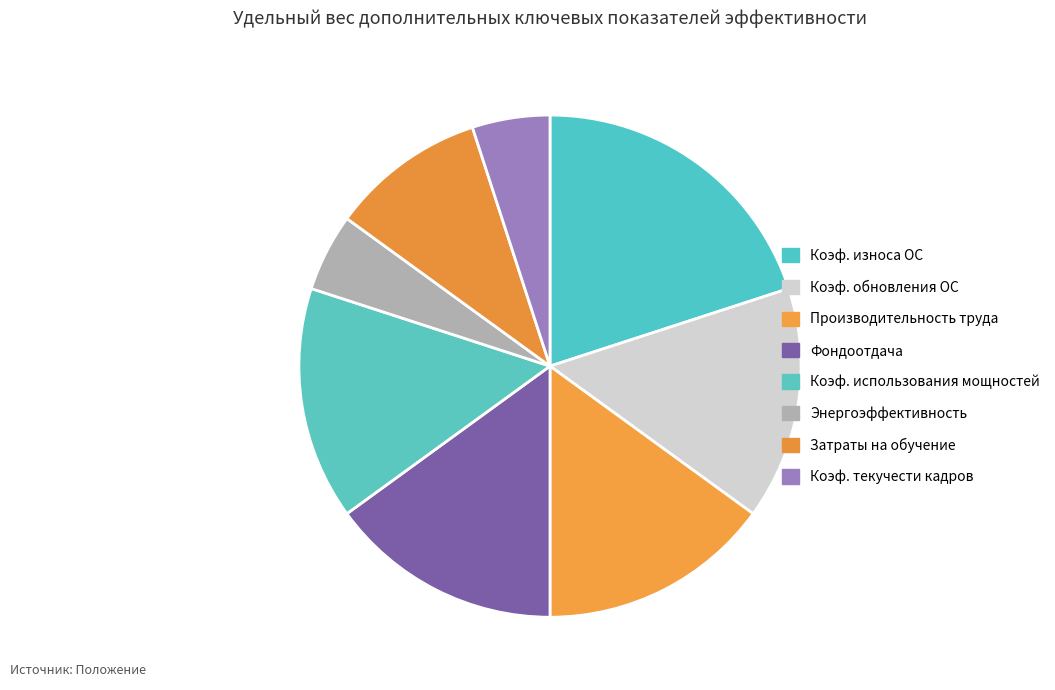

Which category has the biggest portion of the pie?

Коэф. износа ОС